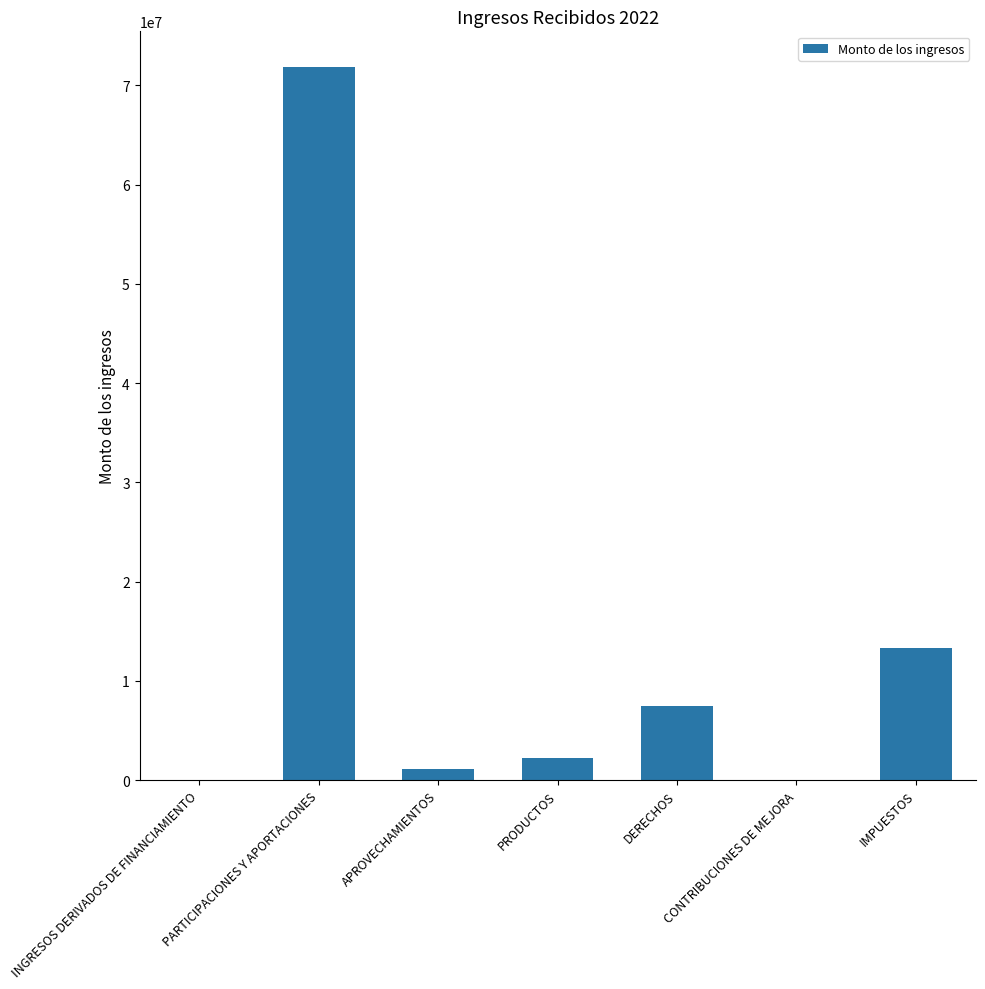

Which has a higher value, DERECHOS or PRODUCTOS?

DERECHOS